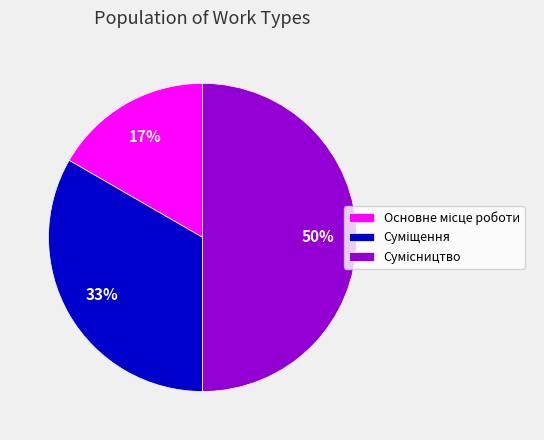

To the nearest percent, what is the average slice percentage?

33%